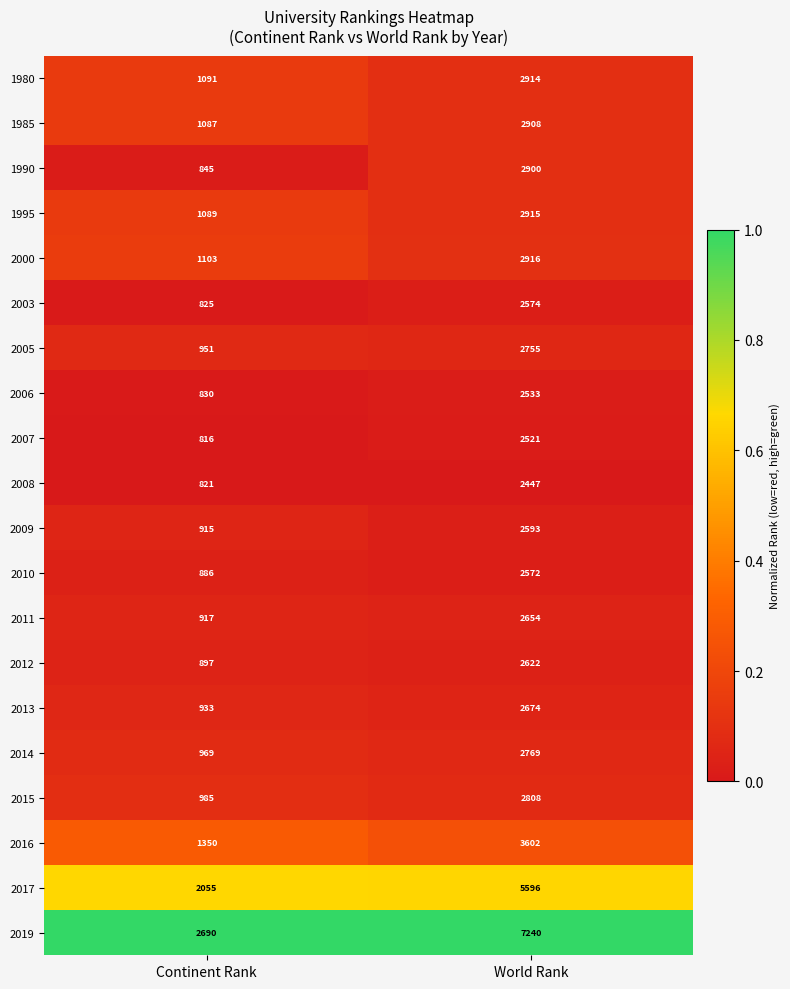

List the labels in order of 2015 value, smallest first.

Continent Rank, World Rank